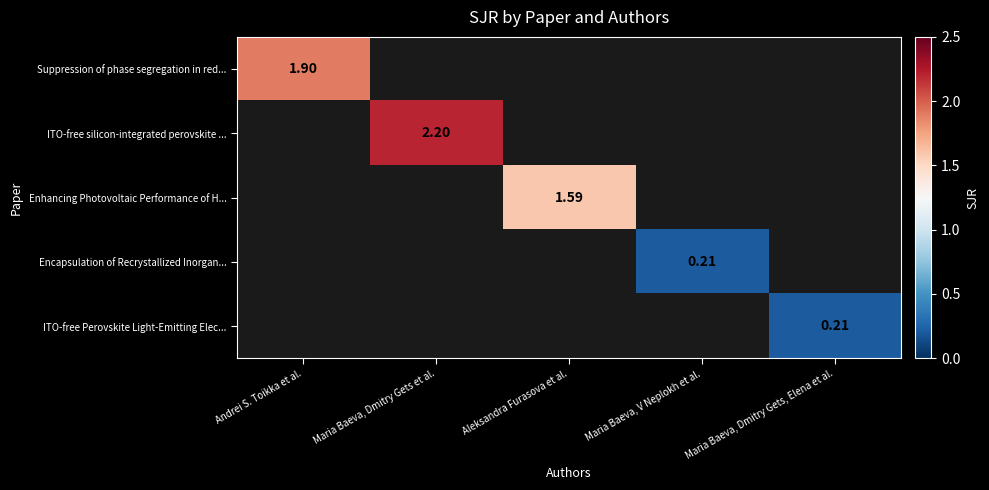

How many data points does each series have?

5